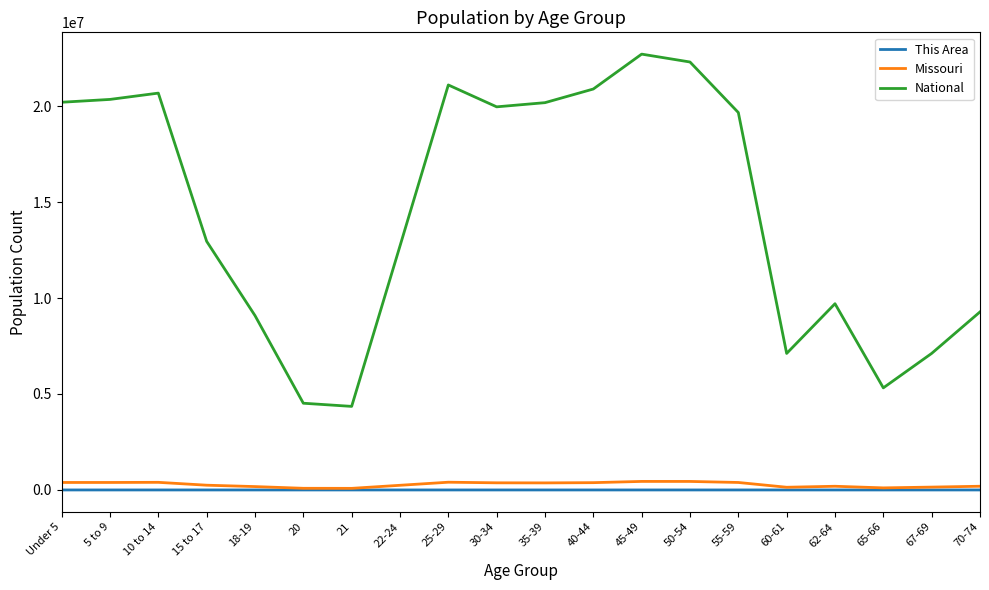

True or false: National has more than 2 points higher than both neighbors.

True